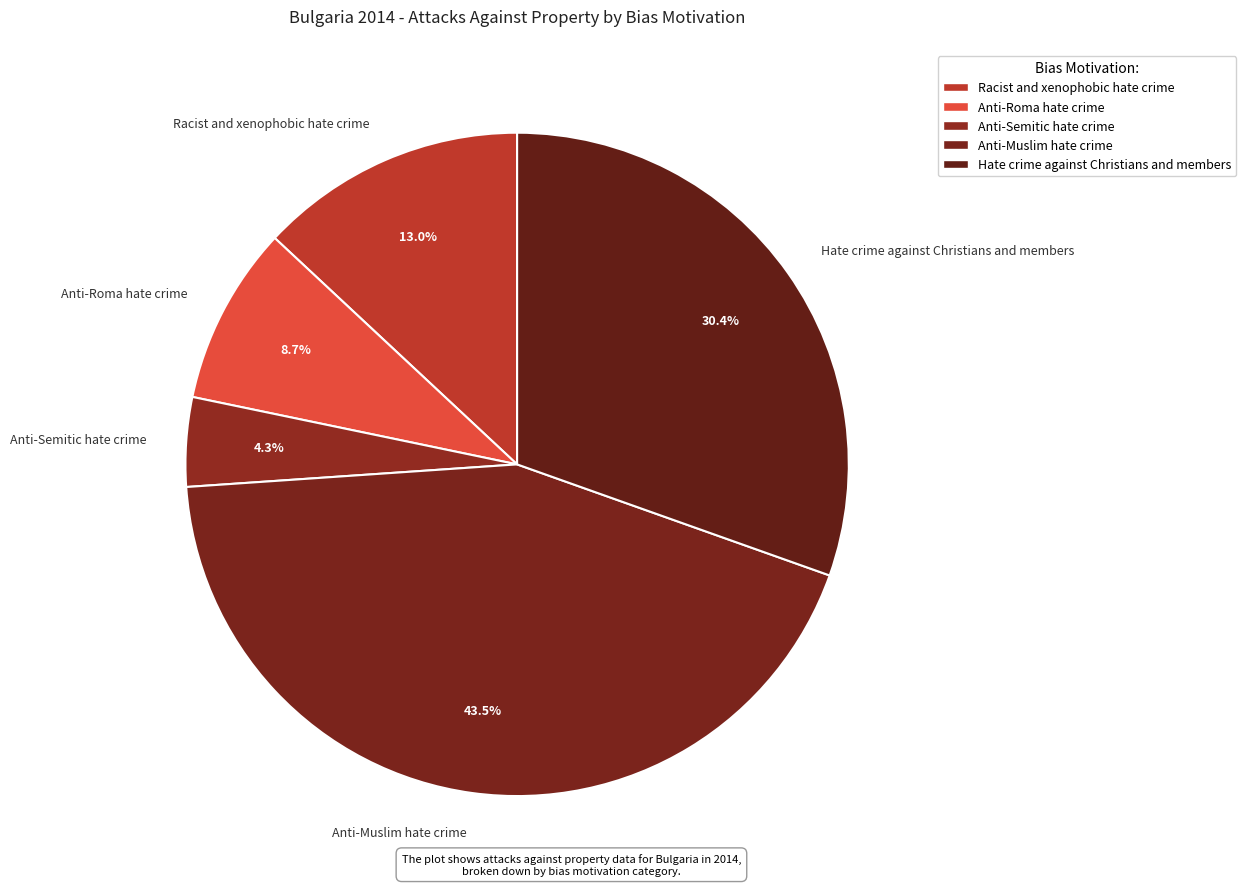

Which slice is the smallest?

Anti-Semitic hate crime